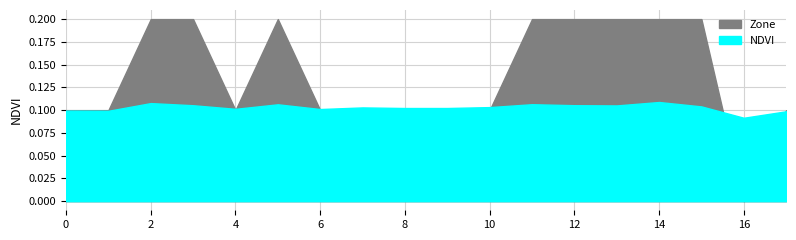

At 9, list the series in order from largest to smallest.

Zone, NDVI